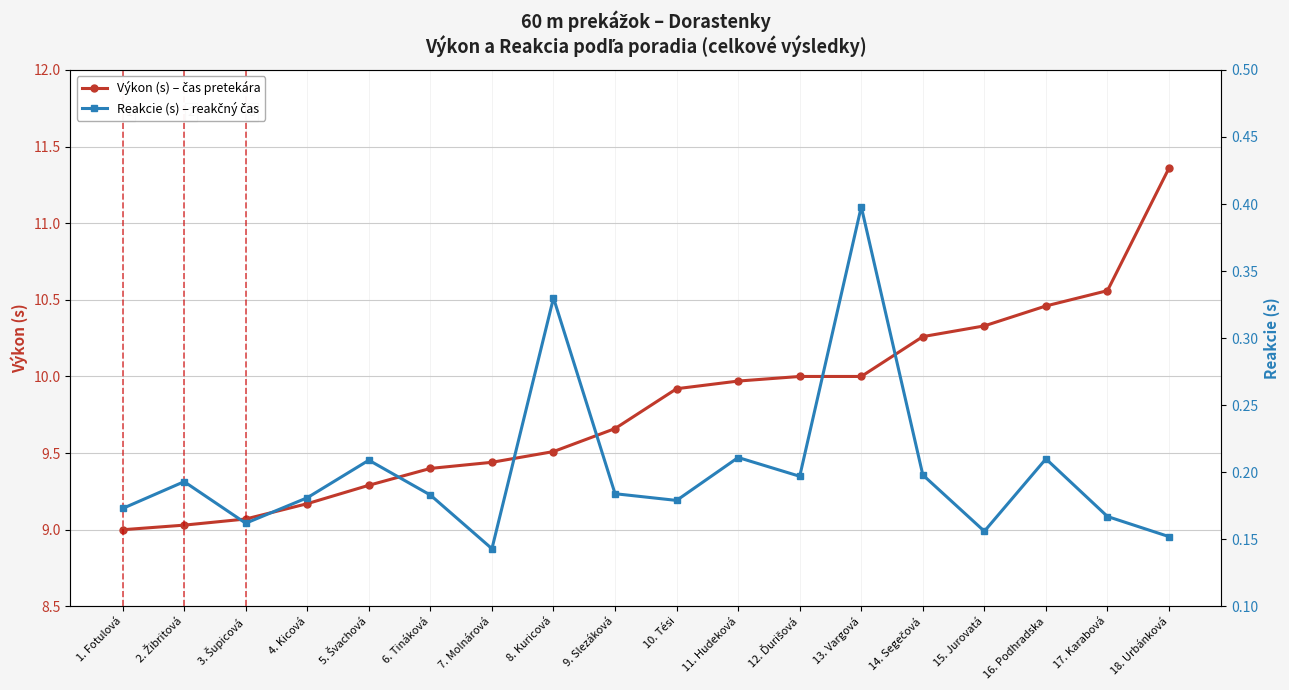

What is the lowest value of the Výkon (s) – čas pretekára series?

9.0